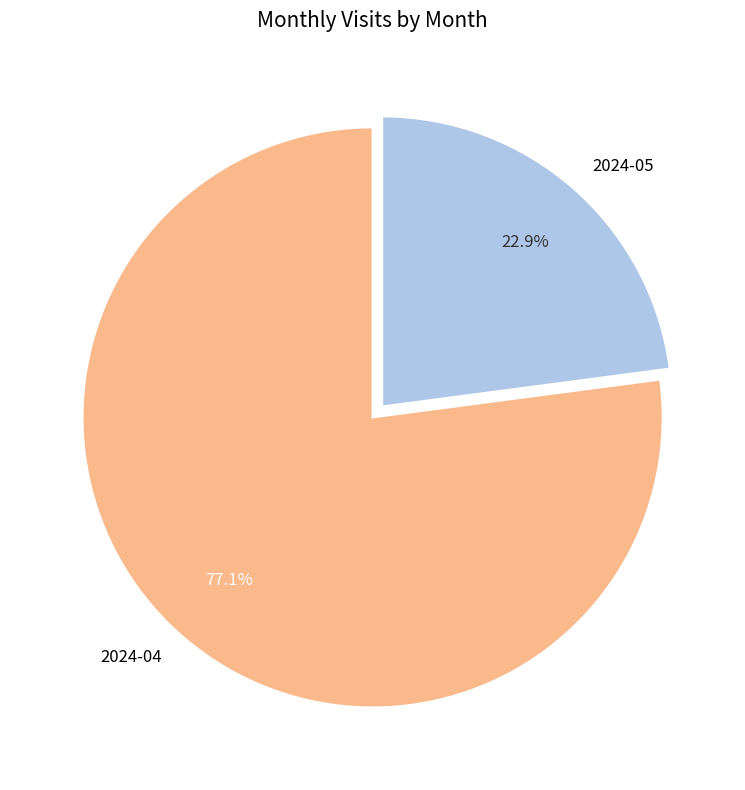

Count the number of slices in the pie.

2